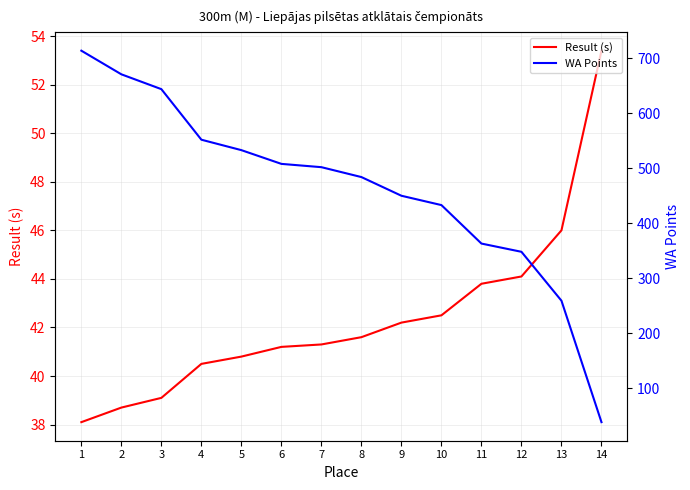

Does the chart display data point markers on the line(s)?

No